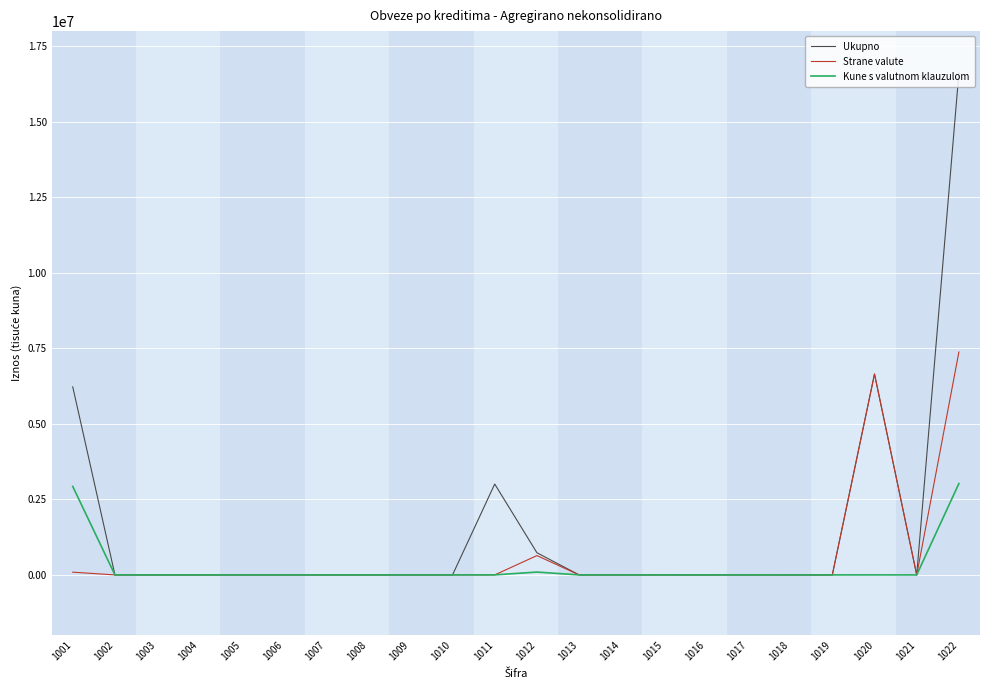

List the series in order of their peak value, highest first.

Ukupno, Strane valute, Kune s valutnom klauzulom